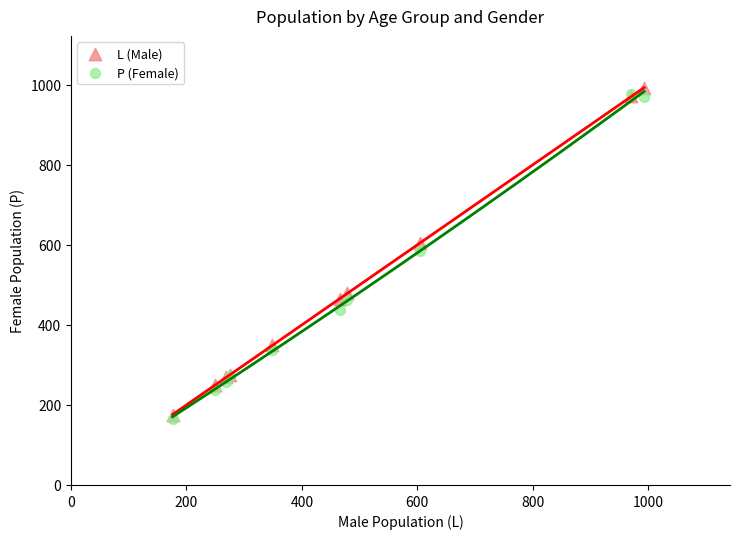

In the P (Female) series, what Y value is closest to 571?

585